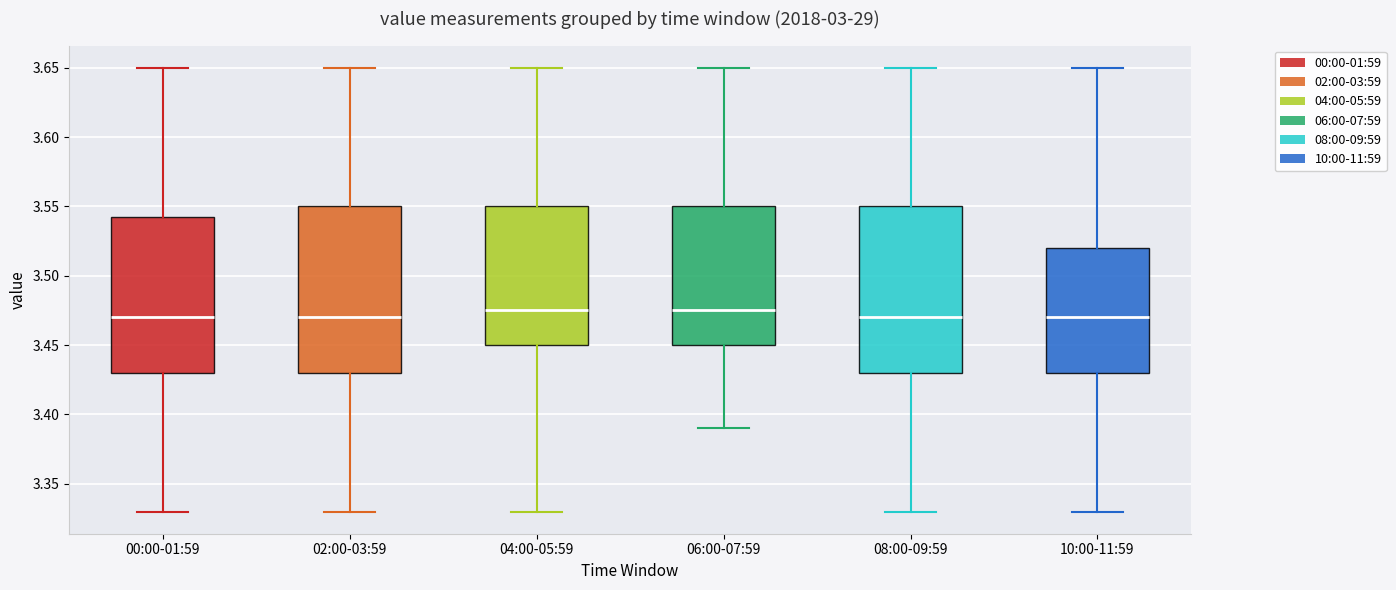

Reading left to right, transcribe this box plot: for each box, give where its median line is, the range the box spans, and where its two whiskers end, as read against the y-axis. The values are not printed on the chart, so give them approximately, as read against the axis.

00:00-01:59: median 3.470, box 3.430 to 3.545, whiskers 3.330 to 3.650
02:00-03:59: median 3.470, box 3.430 to 3.550, whiskers 3.330 to 3.650
04:00-05:59: median 3.475, box 3.450 to 3.550, whiskers 3.330 to 3.650
06:00-07:59: median 3.475, box 3.450 to 3.550, whiskers 3.390 to 3.650
08:00-09:59: median 3.470, box 3.430 to 3.550, whiskers 3.330 to 3.650
10:00-11:59: median 3.470, box 3.430 to 3.520, whiskers 3.330 to 3.650